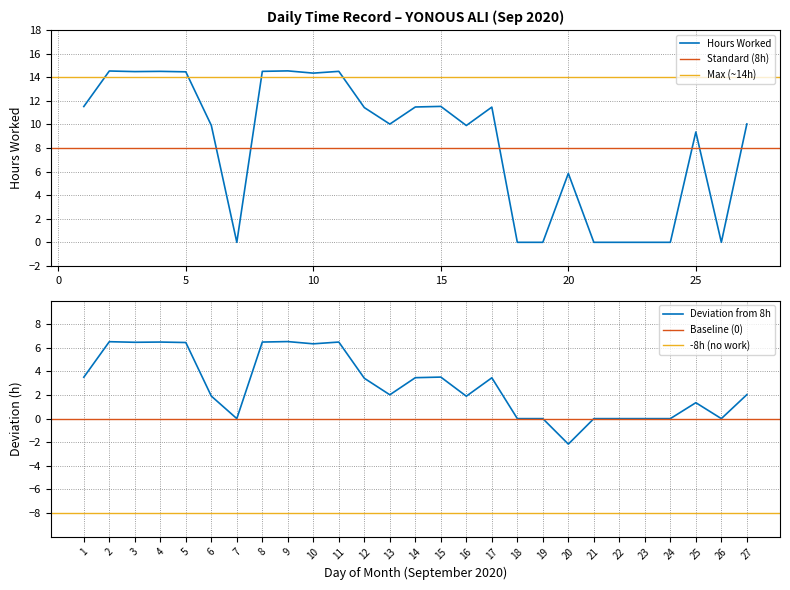

True or false: the data has more than 2 interior local peaks.

True